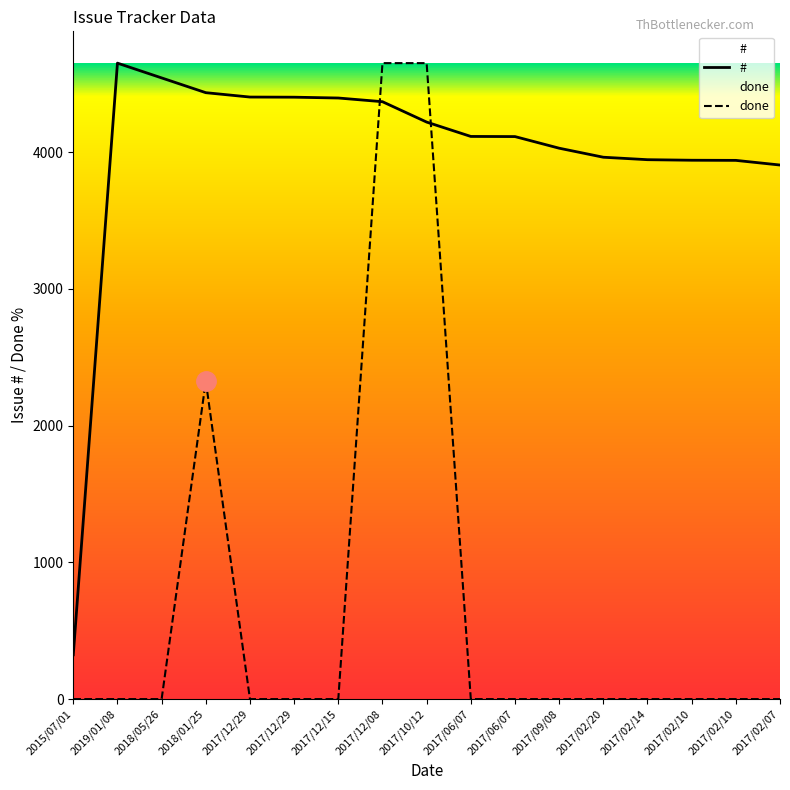

Is the value of # at 2017/10/12 greater than the value of done at 2018/01/25?

Yes